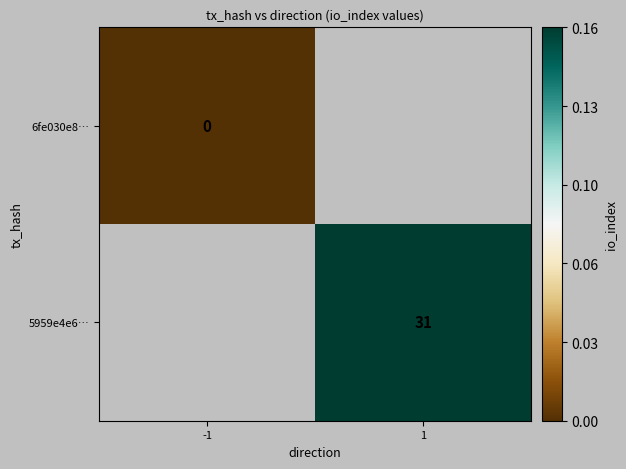

The value of 5959e4e6… at 1 is 20. True or false?

False